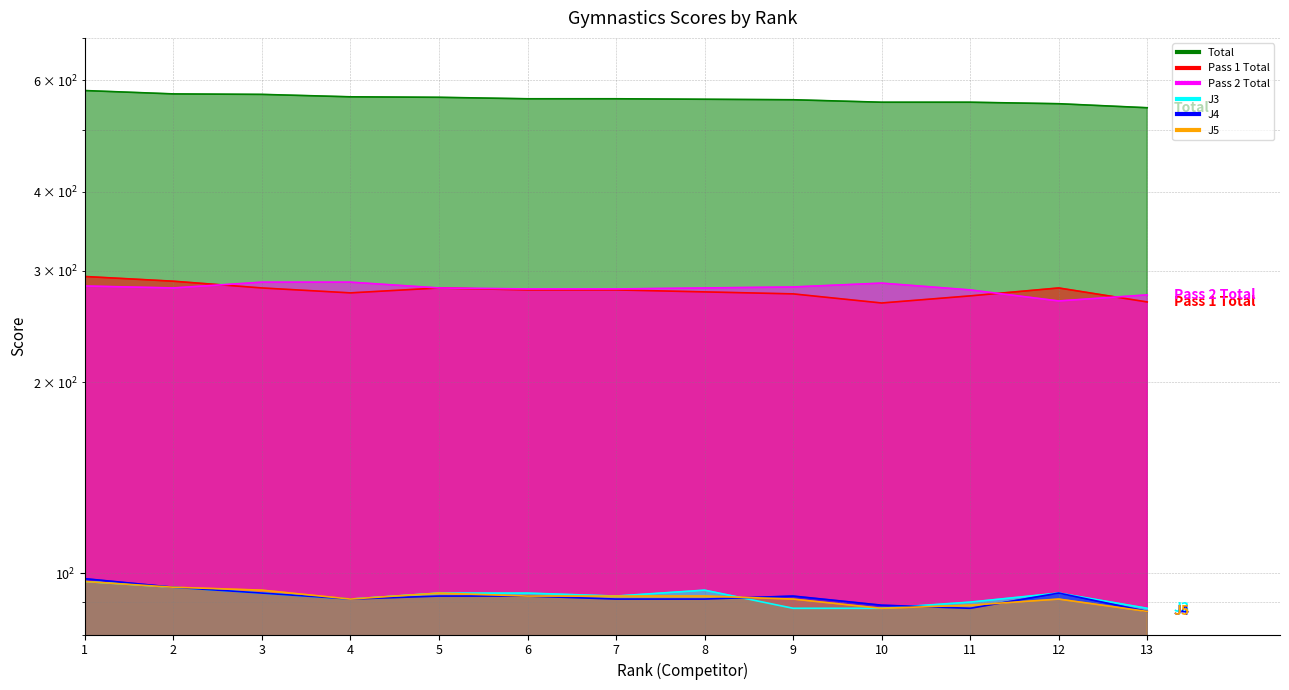

What is the minimum value for Pass 2 Total?

269